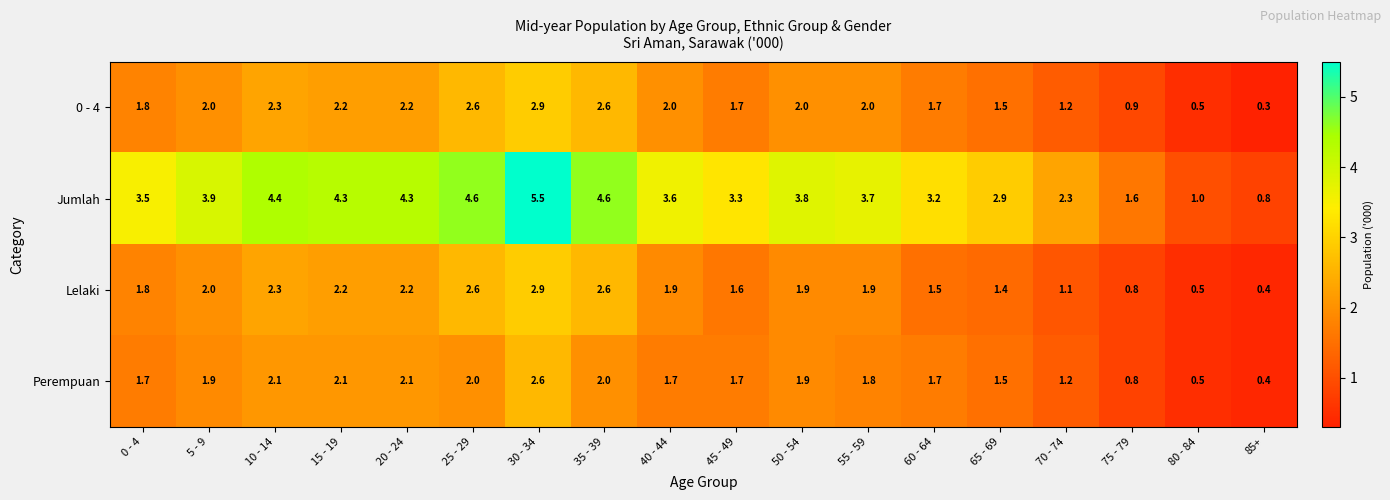

What is the maximum value shown in the chart?

5.5